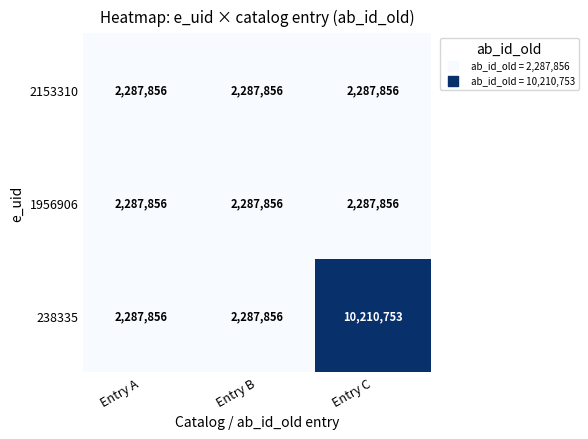

Reading left to right, extract all data points from this chart.

2153310: Entry A=2287856	Entry B=2287856	Entry C=2287856
1956906: Entry A=2287856	Entry B=2287856	Entry C=2287856
238335: Entry A=2287856	Entry B=2287856	Entry C=10210753